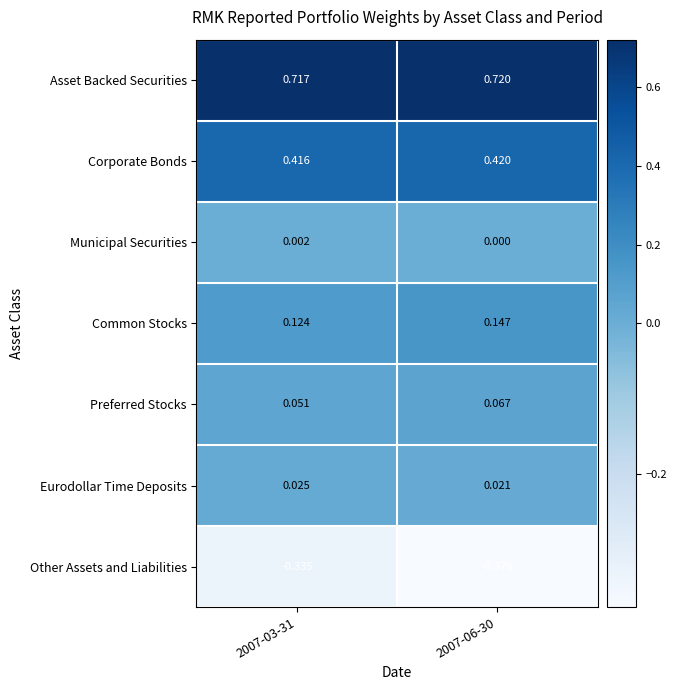

List the series in order of their peak value, lowest first.

Other Assets and Liabilities, Municipal Securities, Eurodollar Time Deposits, Preferred Stocks, Common Stocks, Corporate Bonds, Asset Backed Securities